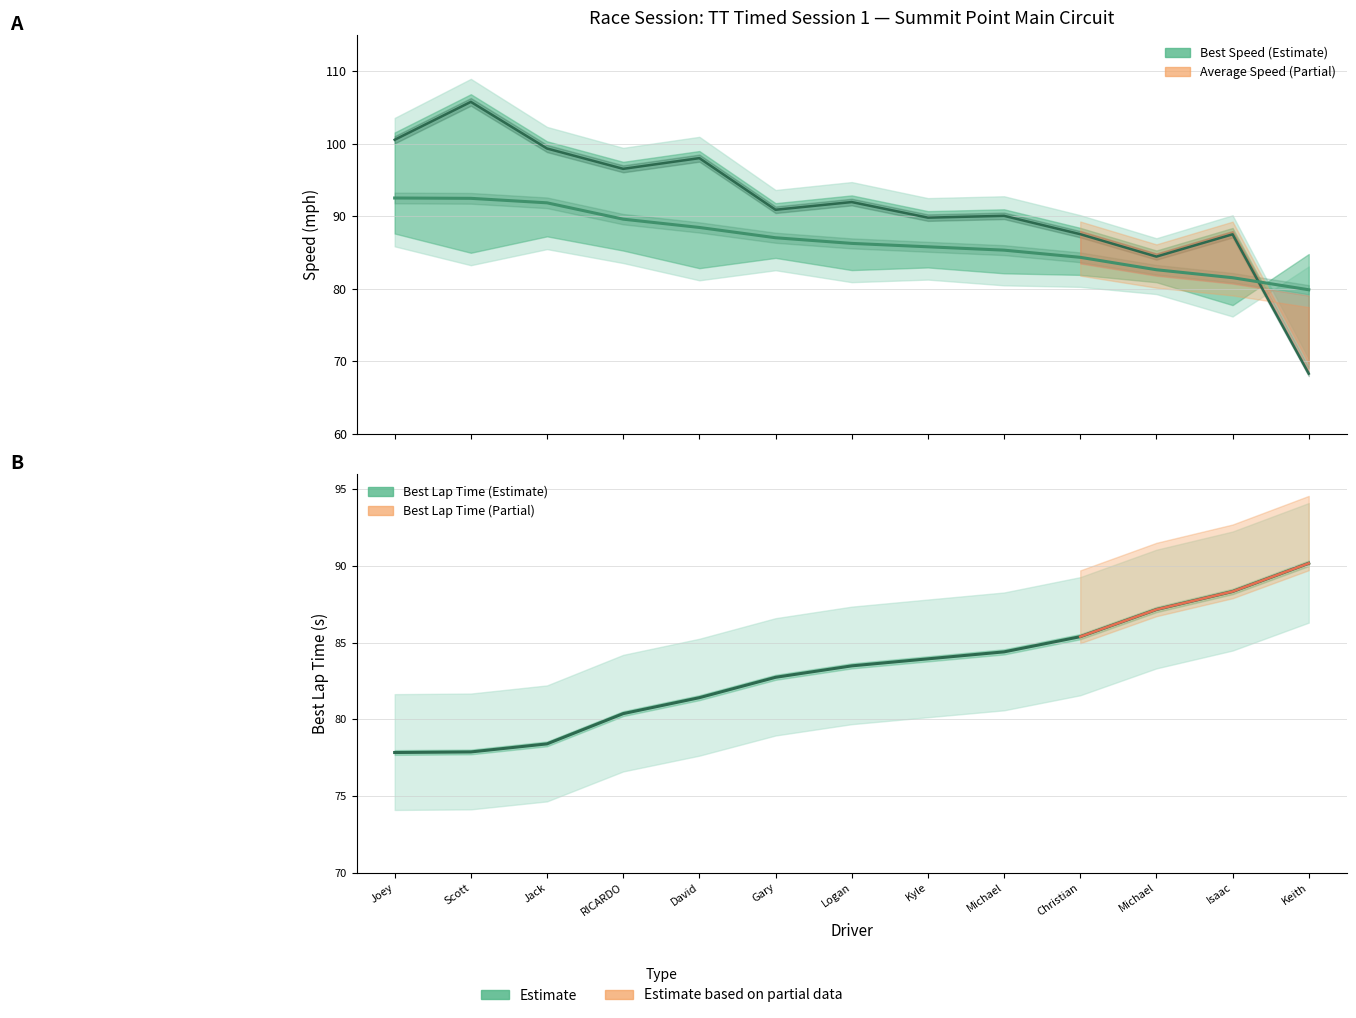

At which category does the chart reach its peak across all series?

Scott